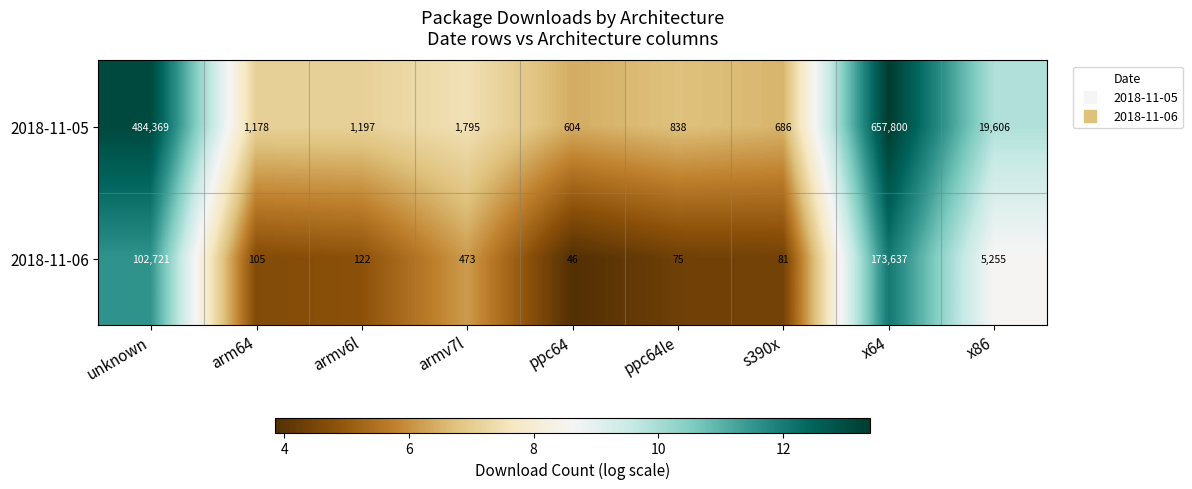

Which series changed the most between arm64 and ppc64?

2018-11-05